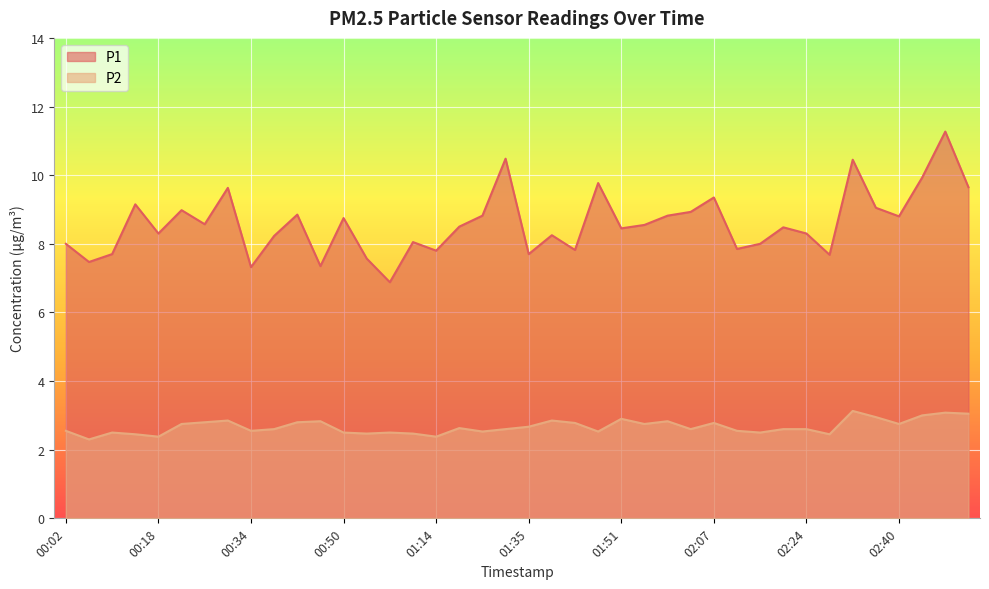

What is the difference between the second highest and minimum values in the P2 series?

0.8